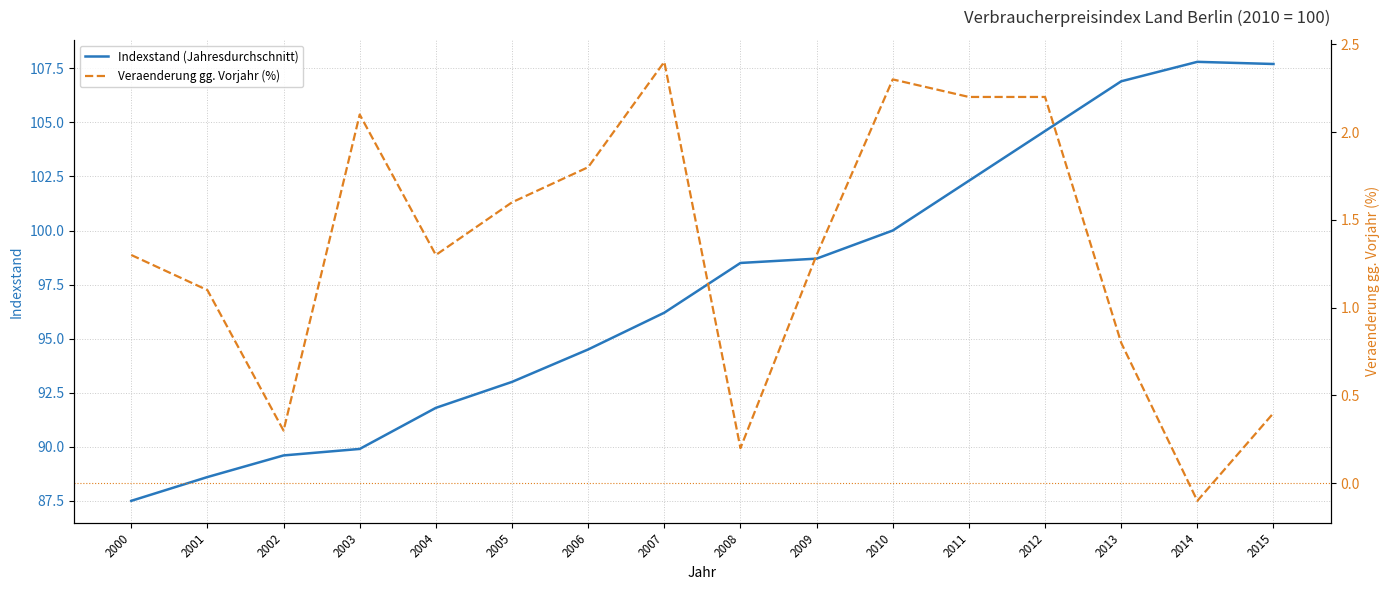

The Veraenderung gg. Vorjahr (%) series shows 2.1 at 2004. True or false?

False